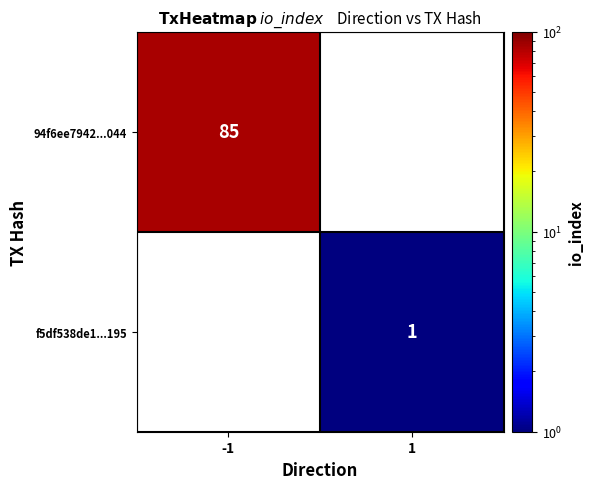

True or false: 94f6ee7942...044 has a value of 145 at -1.

False